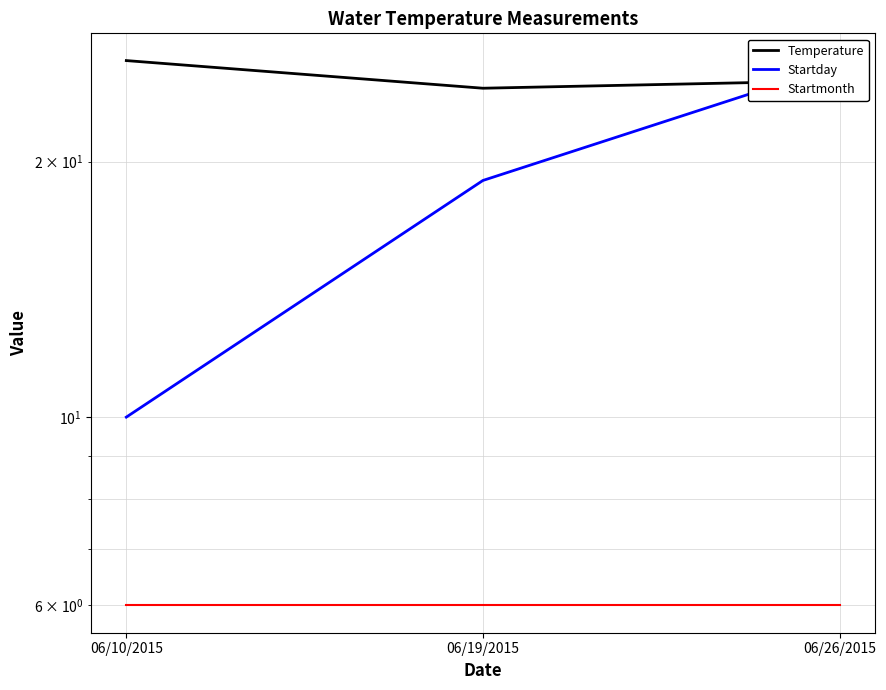

What is the difference between the maximum and second lowest values in the Startday series?

7.0